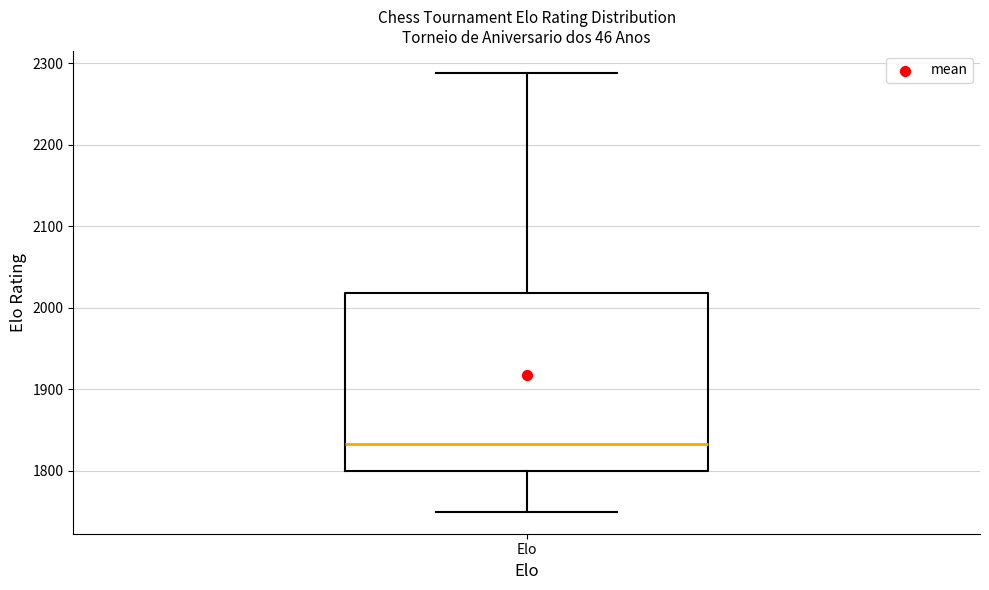

Read this box plot against the y-axis: the position of the median line, the range covered by the box, and the ends of both whiskers. The values are not printed on the chart, so give them approximately, as read against the axis.

median 1830, box 1800 to 2020, whiskers 1750 to 2290